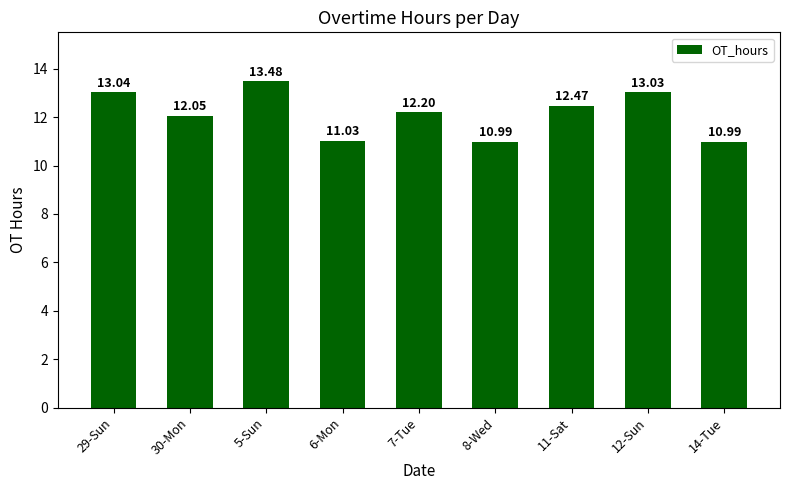

Reading left to right, extract all data points from this chart.

29-Sun=13.0	30-Mon=12.1	5-Sun=13.5	6-Mon=11.0	7-Tue=12.2	8-Wed=11.0	11-Sat=12.5	12-Sun=13.0	14-Tue=11.0